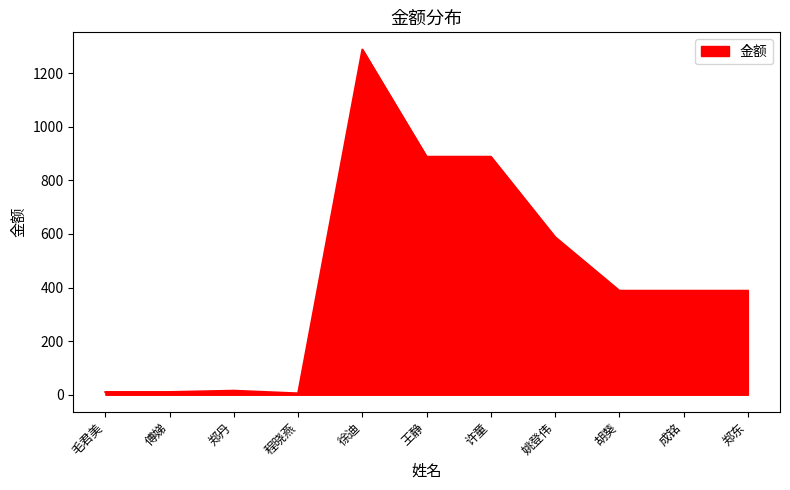

At which label is the value closest to 646?

姚登伟